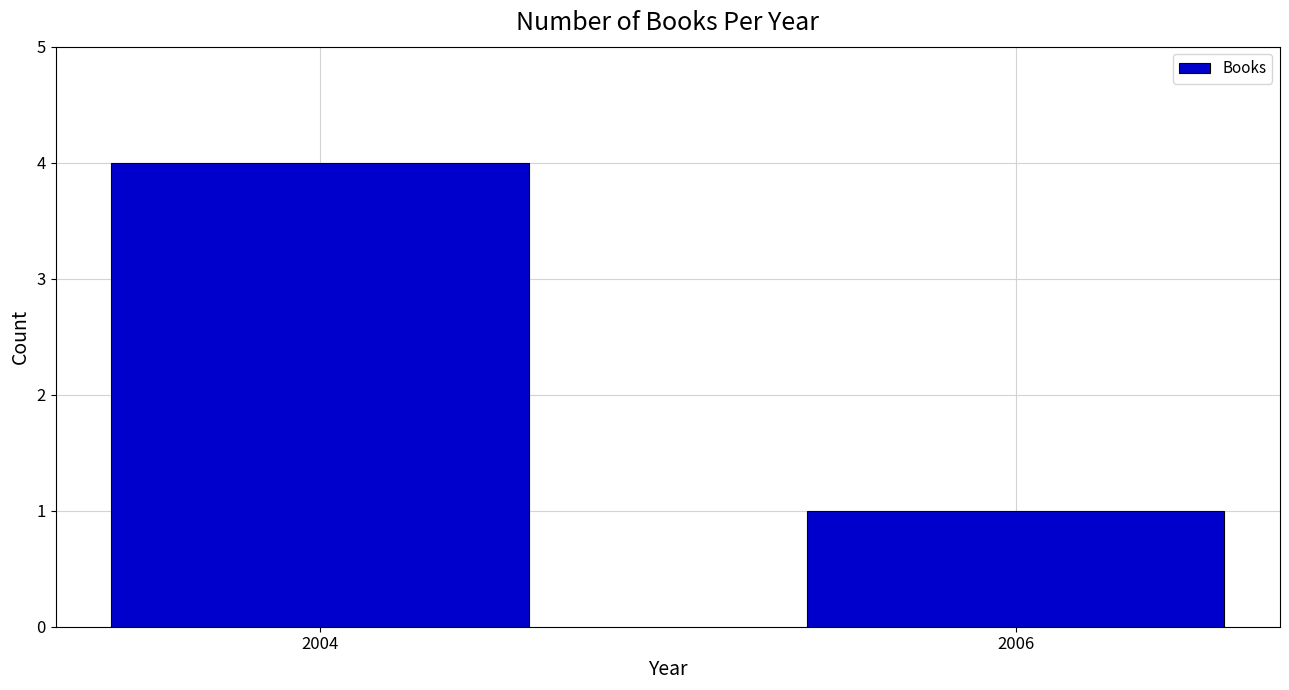

Reading right to left, list all the values displayed in this chart.

1	4